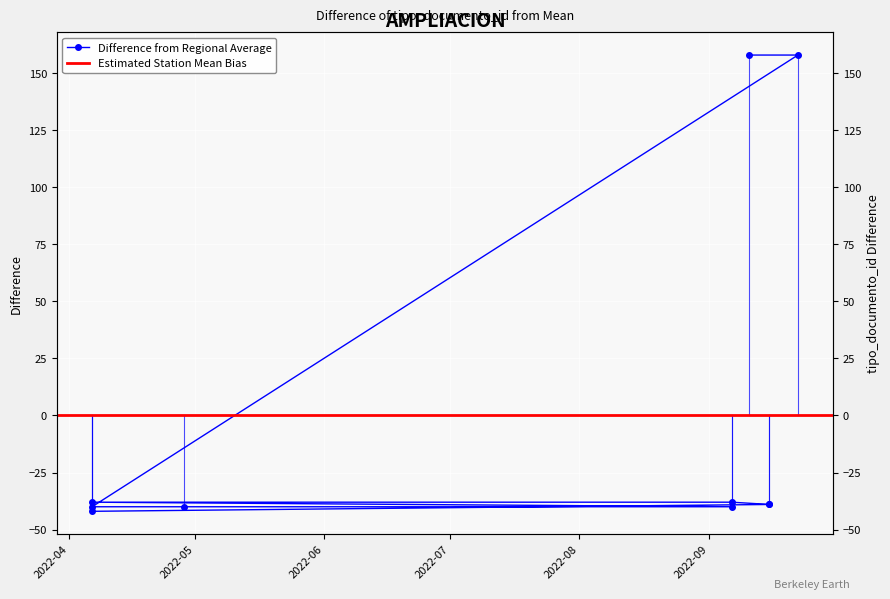

What is the value of the 7th point from the left?

-40